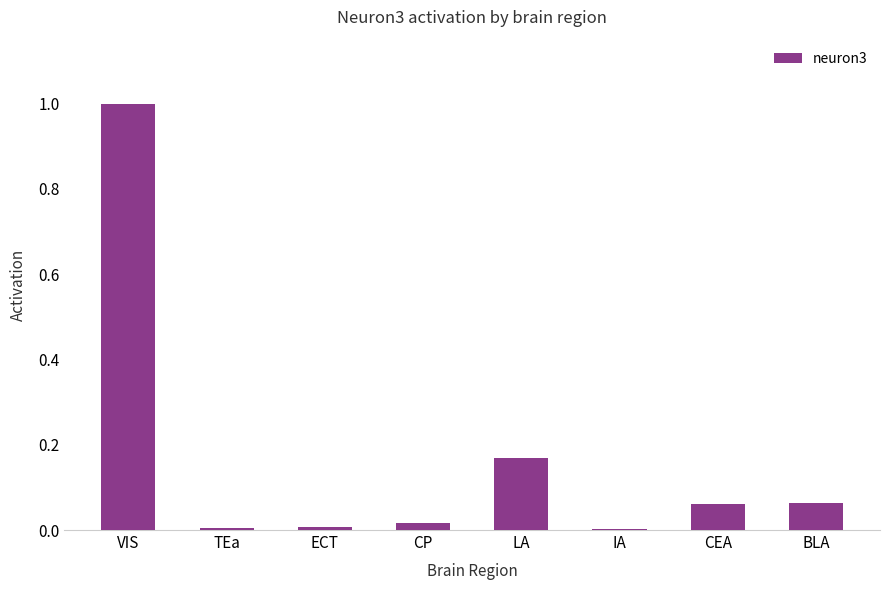

What is the sum of the values at VIS and CEA?

1.1